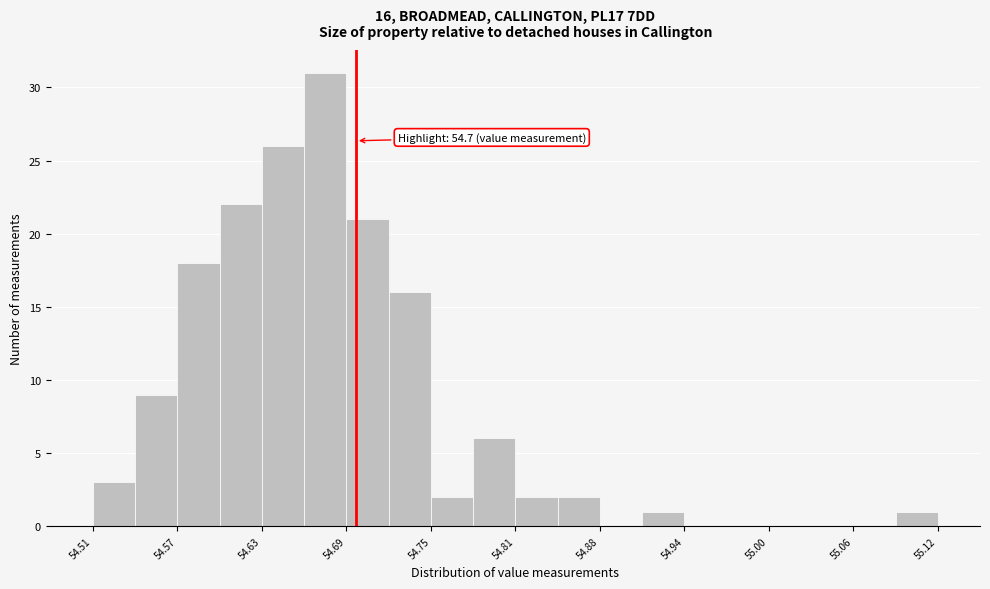

Read against the x-axis, roughly where is the centre of the tallest bar?

54.68